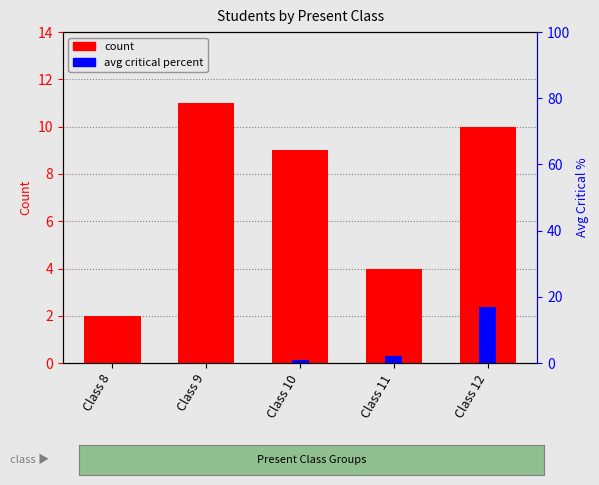

Is it true that avg critical percent equals 0 at Class 10?

False